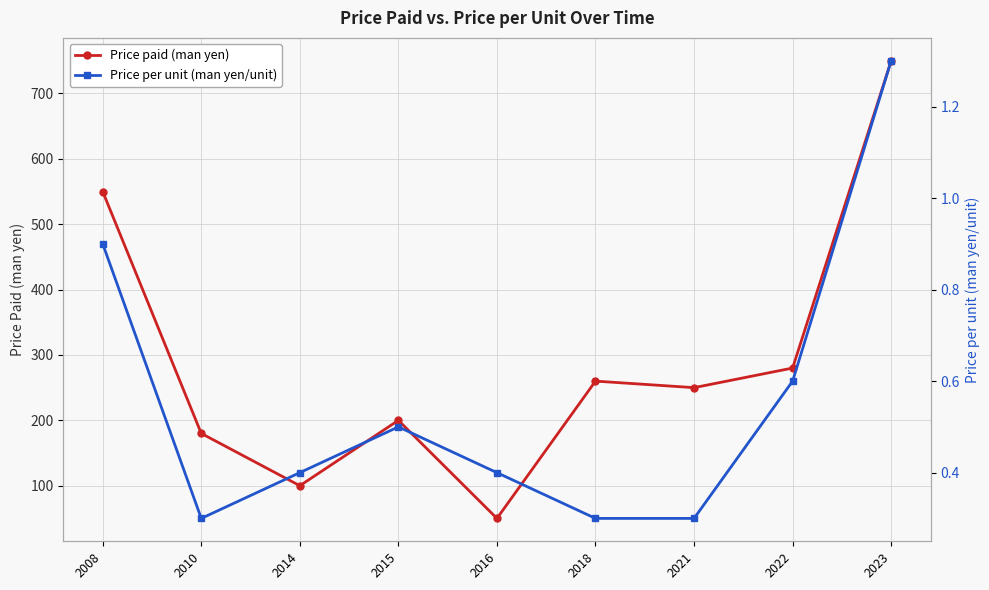

True or false: Price paid (man yen) and Price per unit (man yen/unit) cross at least once.

False